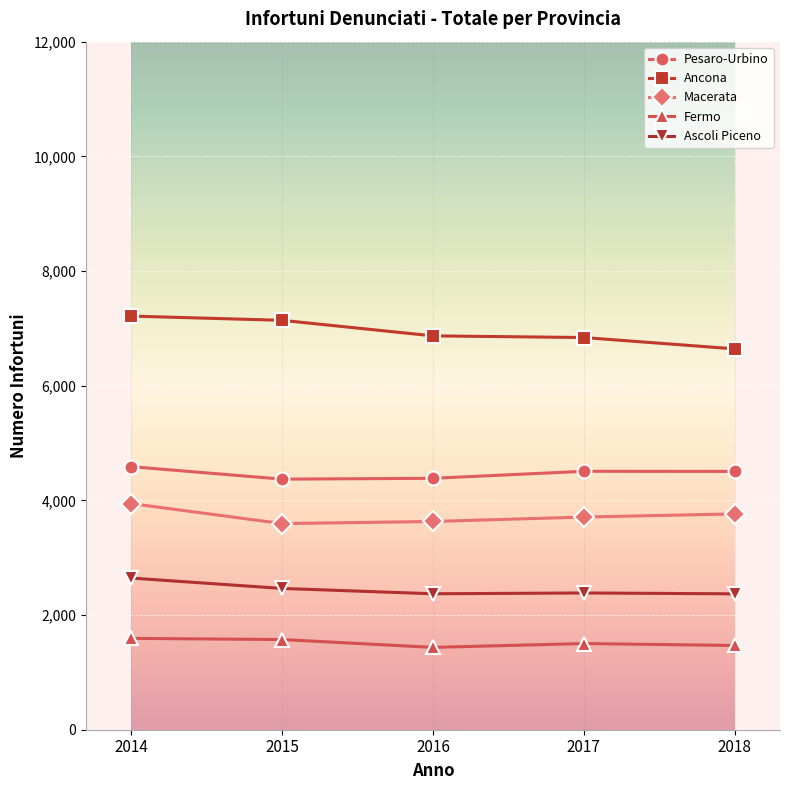

How many series are shown in this chart?

5